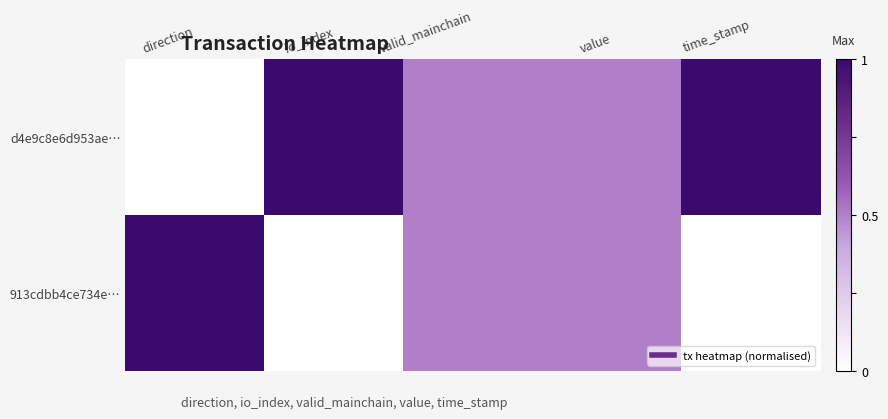

At which category is the sum across all series the highest?

direction